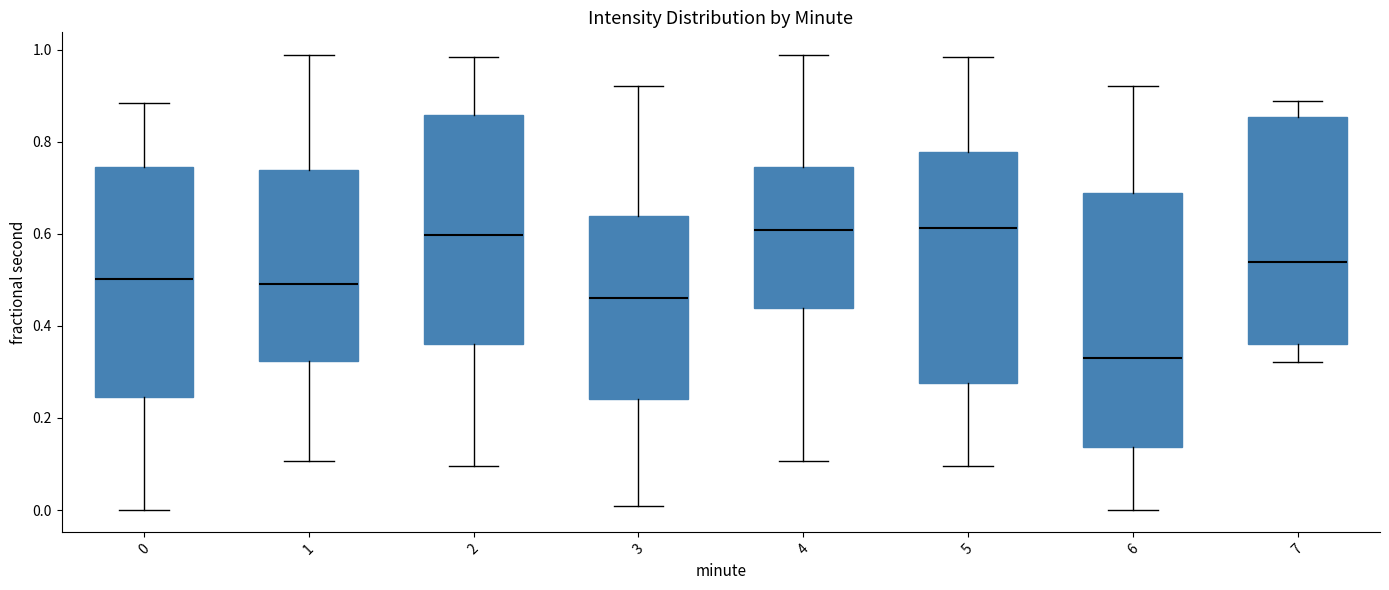

Reading left to right, transcribe this box plot: for each box, give where its median line is, the range the box spans, and where its two whiskers end, as read against the y-axis. The values are not printed on the chart, so give them approximately, as read against the axis.

0: median 0.50, box 0.24 to 0.74, whiskers 0.00 to 0.88
1: median 0.48, box 0.32 to 0.74, whiskers 0.10 to 0.98
2: median 0.60, box 0.36 to 0.86, whiskers 0.10 to 0.98
3: median 0.46, box 0.24 to 0.64, whiskers 0.00 to 0.92
4: median 0.60, box 0.44 to 0.74, whiskers 0.10 to 0.98
5: median 0.62, box 0.28 to 0.78, whiskers 0.10 to 0.98
6: median 0.34, box 0.14 to 0.68, whiskers 0.00 to 0.92
7: median 0.54, box 0.36 to 0.86, whiskers 0.32 to 0.88